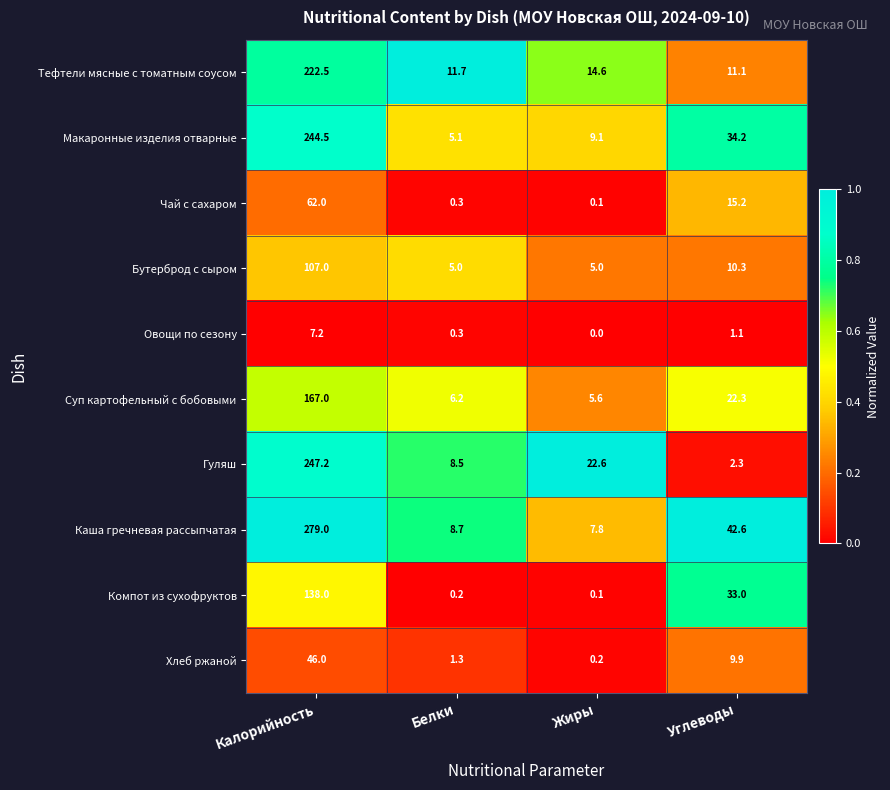

At which category is the sum across all series the highest?

Калорийность